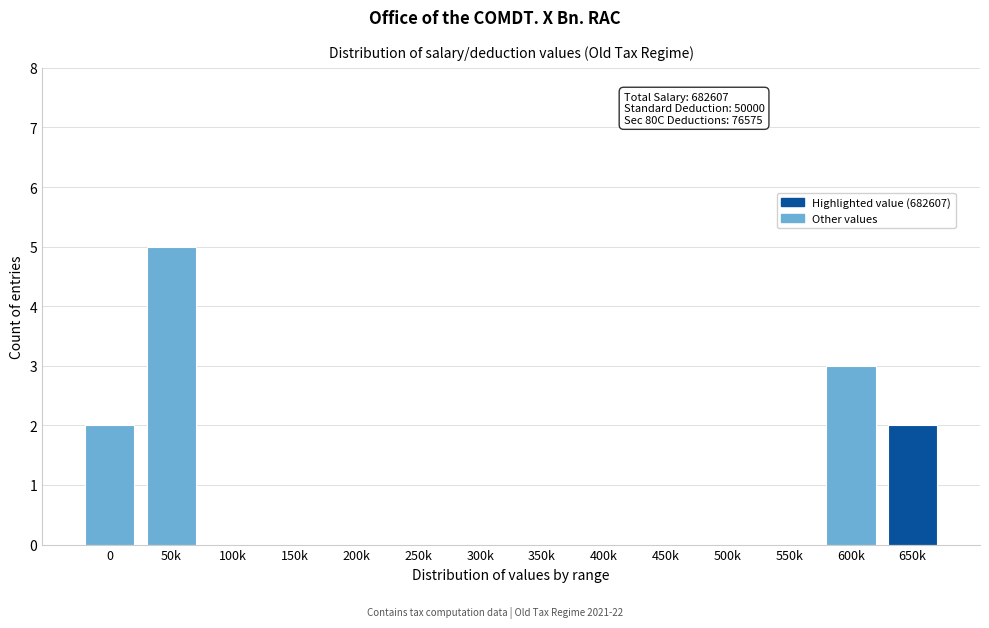

Reading right to left, extract all data points from this chart.

650k=2	600k=3	550k=0	500k=0	450k=0	400k=0	350k=0	300k=0	250k=0	200k=0	150k=0	100k=0	50k=5	0=2